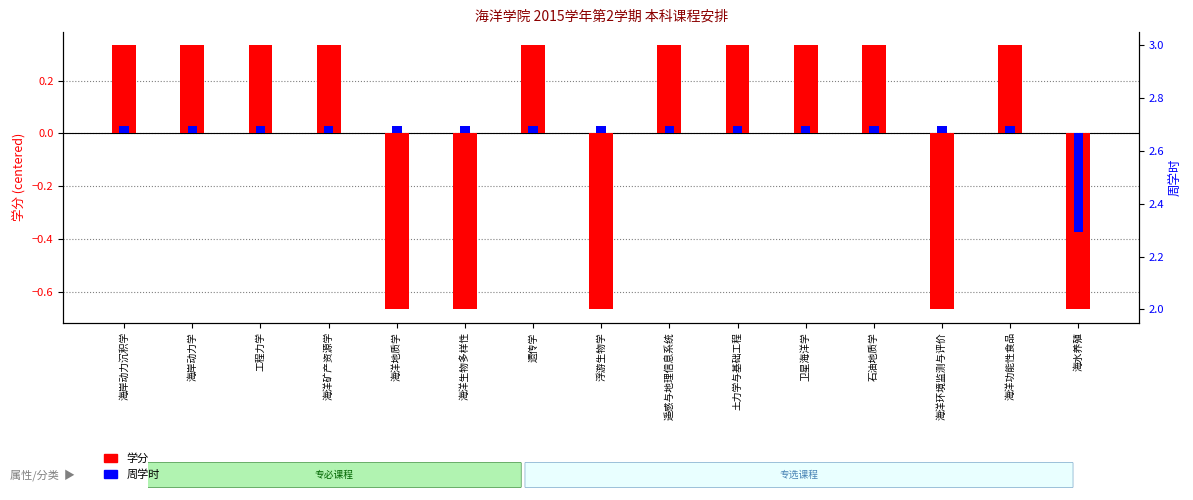

At which label is 学分(centered) closest to 0?

海岸动力沉积学